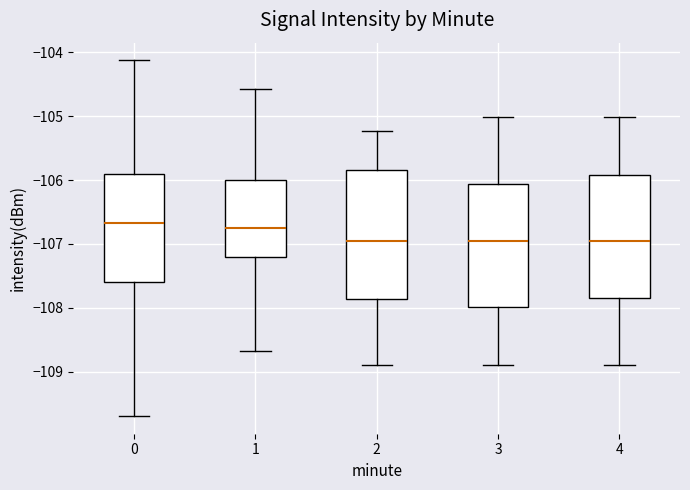

Which box is the tallest, from its lower edge to its upper edge?

2